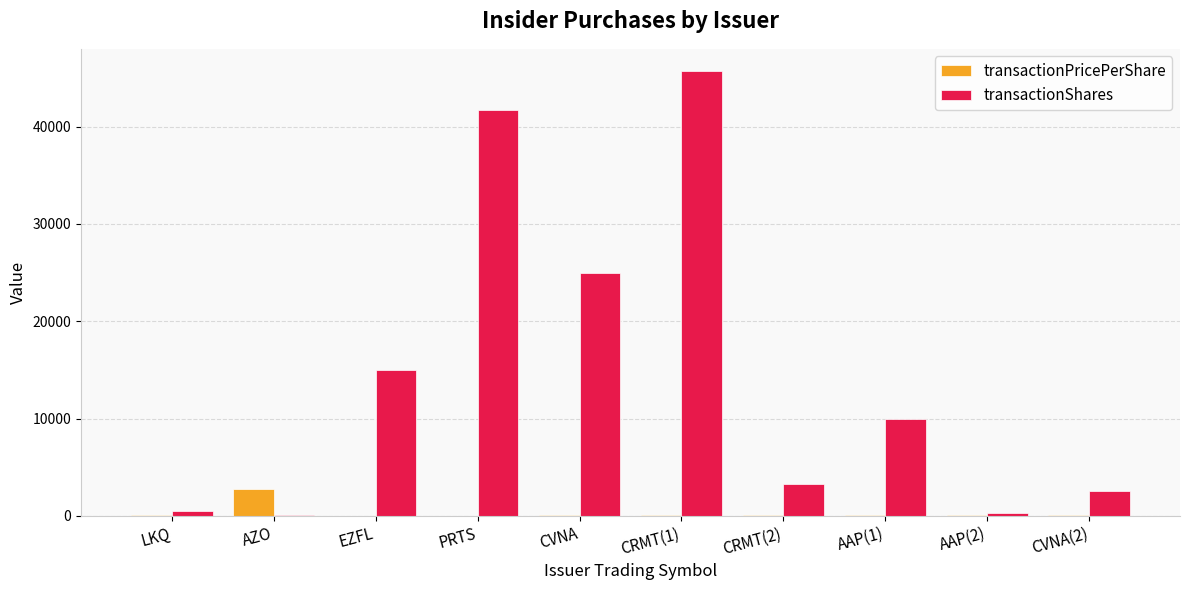

What are all the series names shown in the legend?

transactionPricePerShare, transactionShares